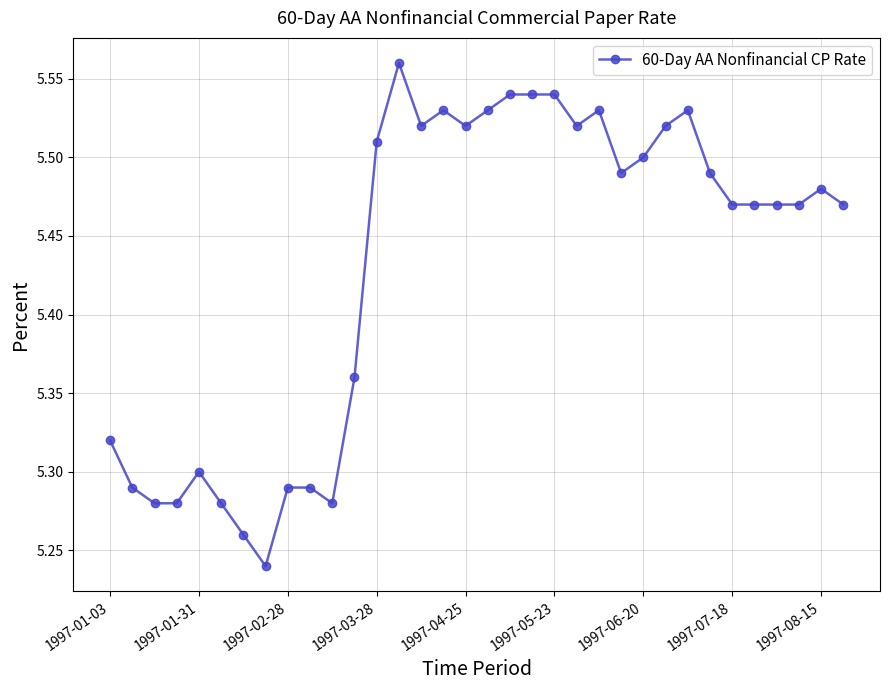

True or false: there are more than 0 points higher than both neighbors.

True